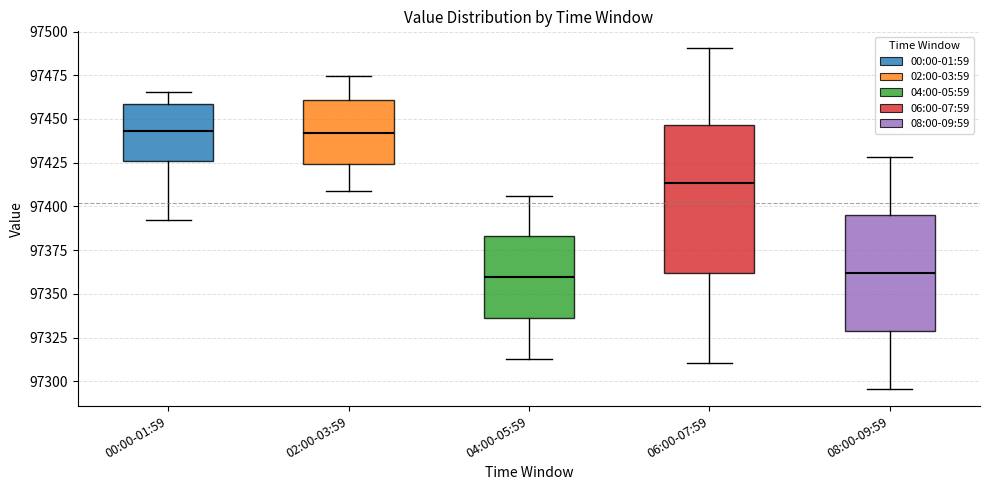

Reading left to right, transcribe this box plot: for each box, give where its median line is, the range the box spans, and where its two whiskers end, as read against the y-axis. The values are not printed on the chart, so give them approximately, as read against the axis.

00:00-01:59: median 97445, box 97425 to 97460, whiskers 97390 to 97465
02:00-03:59: median 97440, box 97425 to 97460, whiskers 97410 to 97475
04:00-05:59: median 97360, box 97335 to 97385, whiskers 97315 to 97405
06:00-07:59: median 97415, box 97360 to 97445, whiskers 97310 to 97490
08:00-09:59: median 97360, box 97330 to 97395, whiskers 97295 to 97430